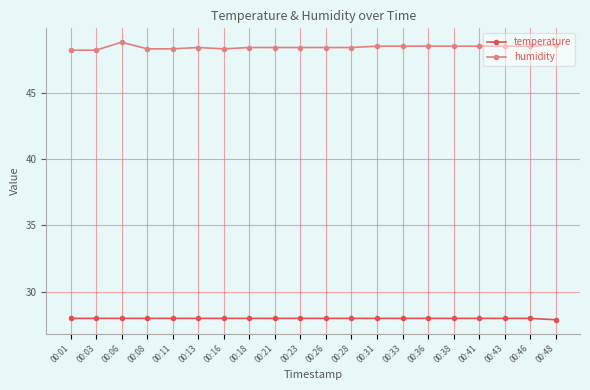

Reading right to left, extract all data points from this chart.

temperature: 27.9	28.0	28.0	28.0	28.0	28.0	28.0	28.0	28.0	28.0	28.0	28.0	28.0	28.0	28.0	28.0	28.0	28.0	28.0	28.0
humidity: 48.6	48.5	48.5	48.5	48.5	48.5	48.5	48.5	48.4	48.4	48.4	48.4	48.4	48.3	48.4	48.3	48.3	48.8	48.2	48.2